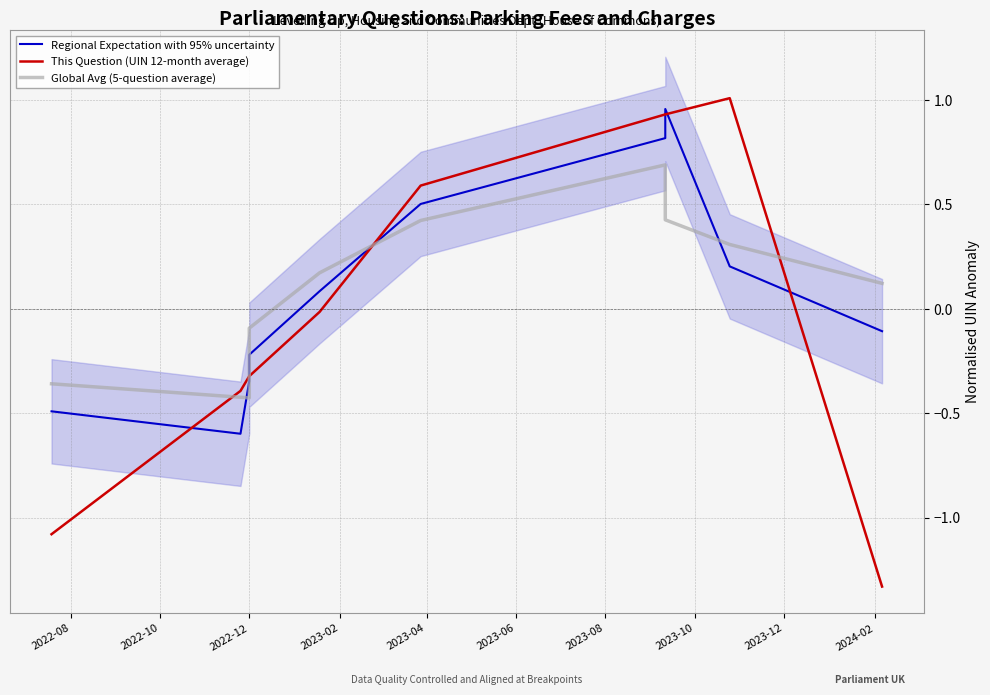

At which category does the chart reach its minimum across all series?

2024-02